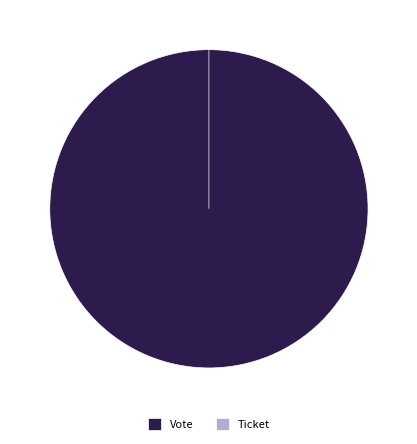

Which category has the smallest portion of the pie?

Ticket